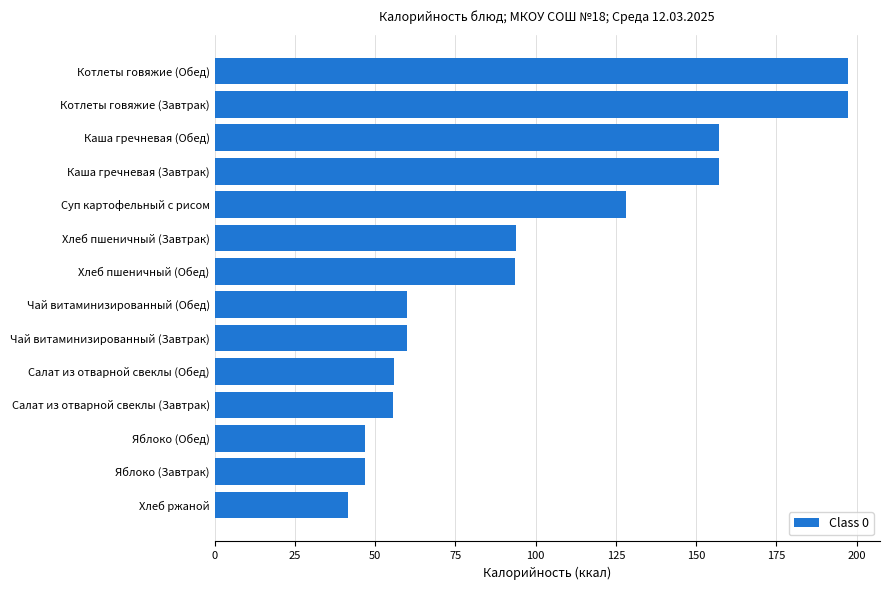

How many data points are less than 93?

7